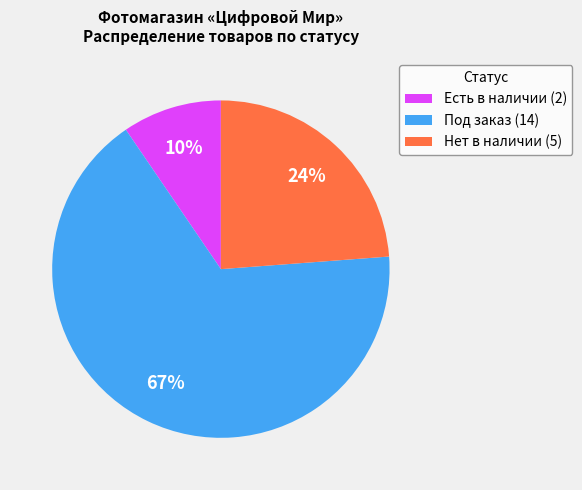

Do Под заказ (14) and Нет в наличии (5) together represent more than half of the pie?

Yes